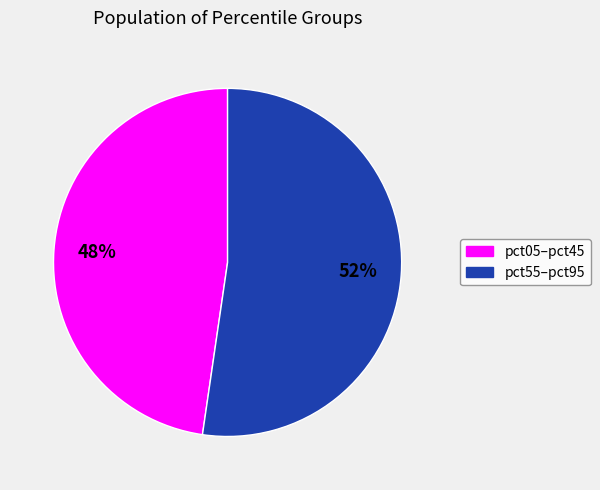

Is there any slice that represents more than half of the pie?

Yes